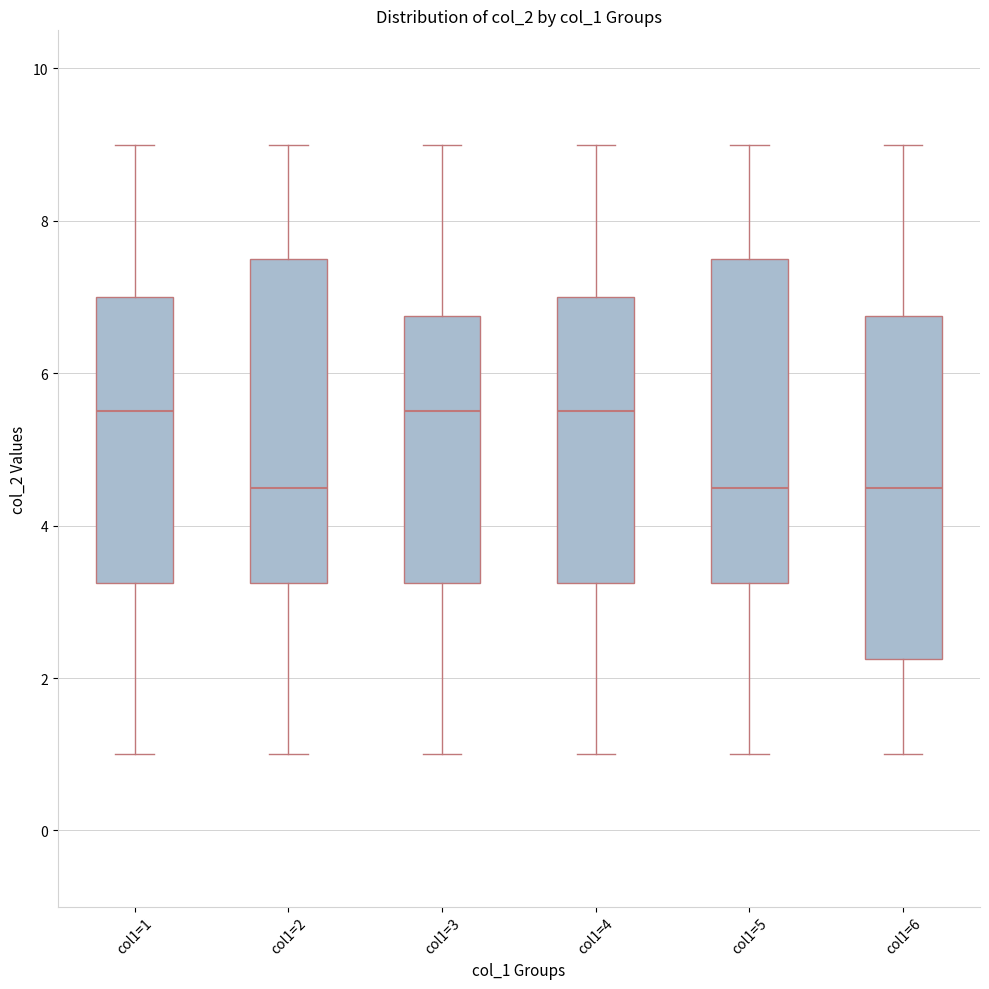

Reading left to right, transcribe this box plot: for each box, give where its median line is, the range the box spans, and where its two whiskers end, as read against the y-axis. The values are not printed on the chart, so give them approximately, as read against the axis.

col1=1: median 5.6, box 3.2 to 7.0, whiskers 1.0 to 9.0
col1=2: median 4.6, box 3.2 to 7.6, whiskers 1.0 to 9.0
col1=3: median 5.6, box 3.2 to 6.8, whiskers 1.0 to 9.0
col1=4: median 5.6, box 3.2 to 7.0, whiskers 1.0 to 9.0
col1=5: median 4.6, box 3.2 to 7.6, whiskers 1.0 to 9.0
col1=6: median 4.6, box 2.2 to 6.8, whiskers 1.0 to 9.0